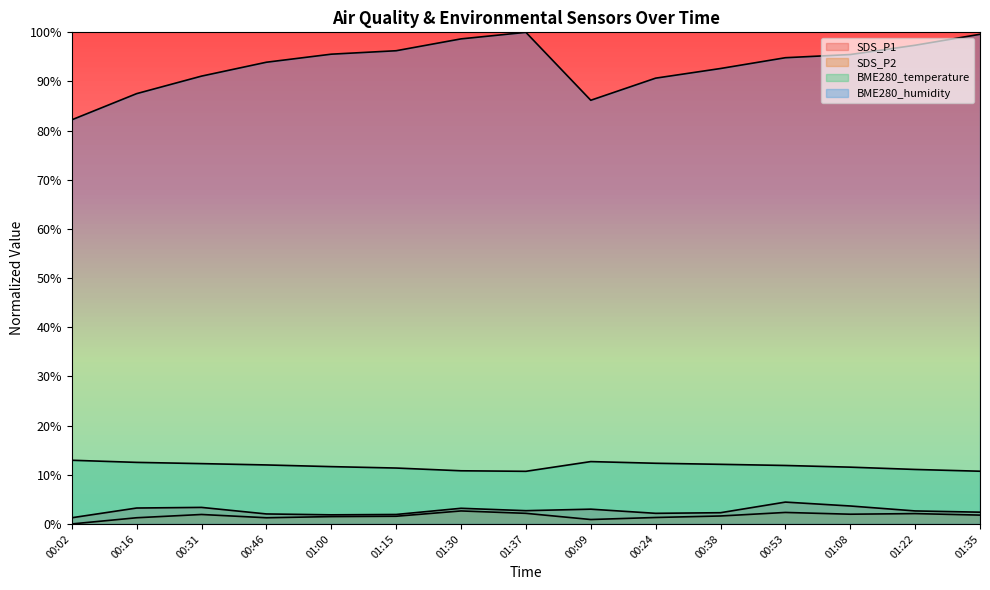

At which category does SDS_P2 reach its first local peak?

00:31